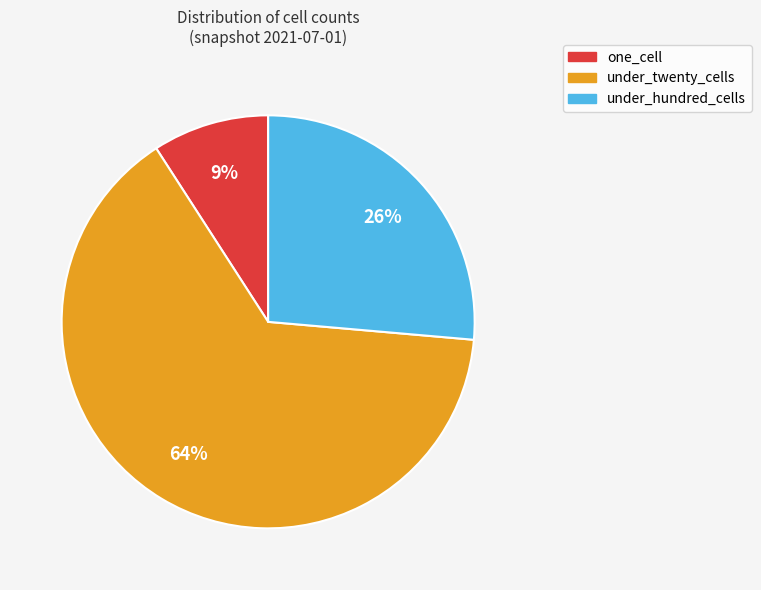

Count the number of slices in the pie.

3